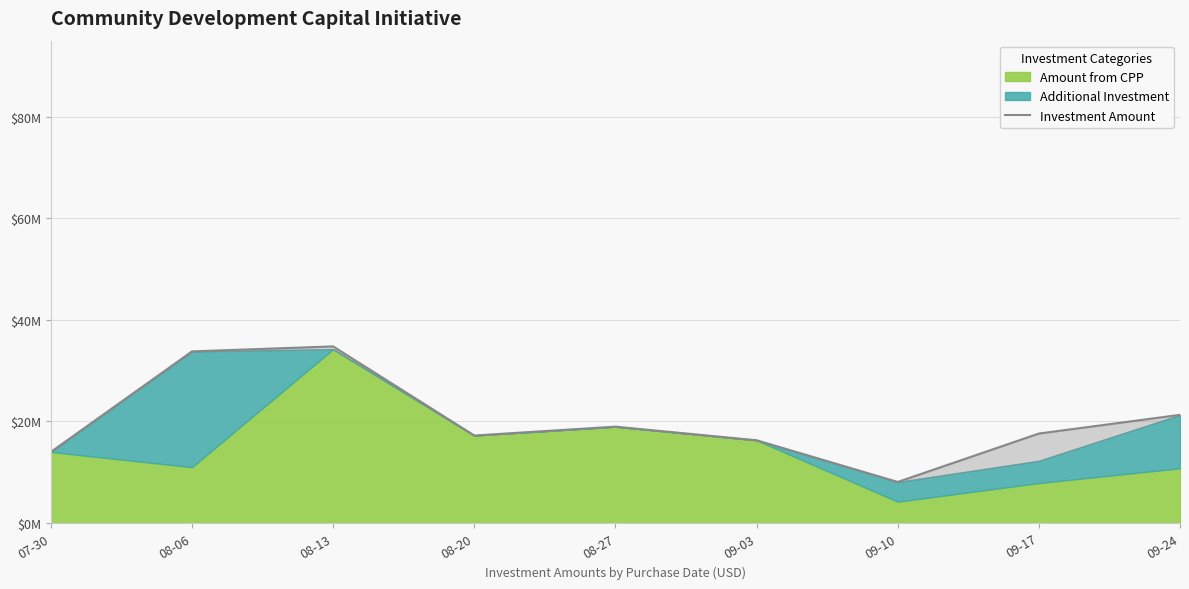

How many values exceed 17621000?

4